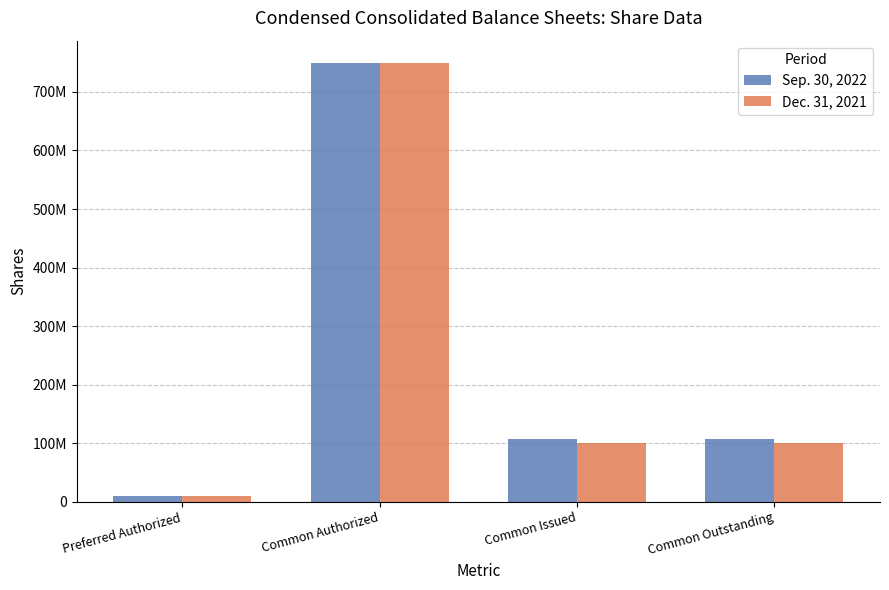

What are all the series names shown in the legend?

Sep. 30, 2022, Dec. 31, 2021